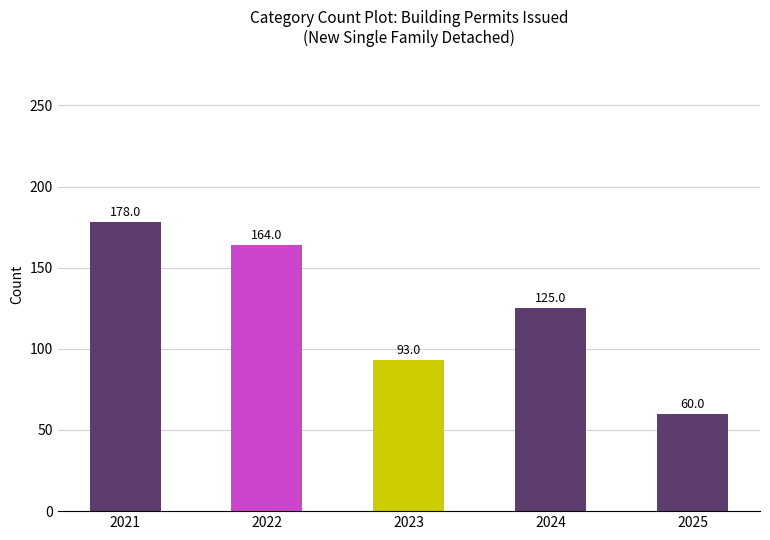

What is the average value?

124